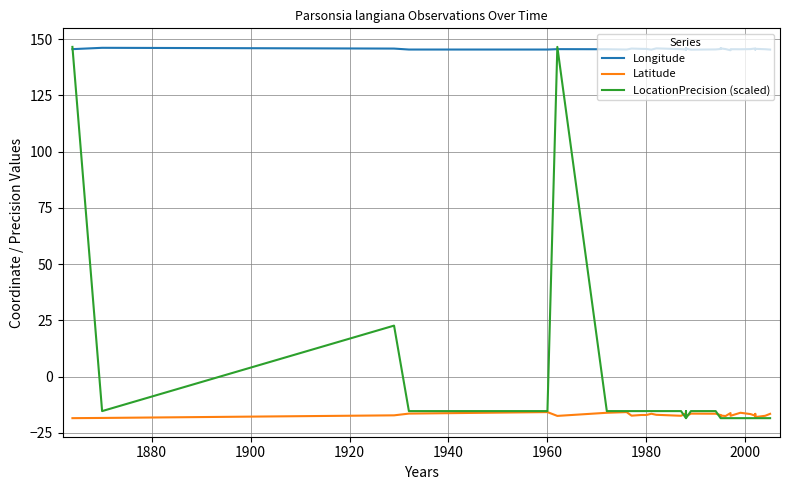

What are all the series names shown in the legend?

Longitude, Latitude, LocationPrecision (scaled)